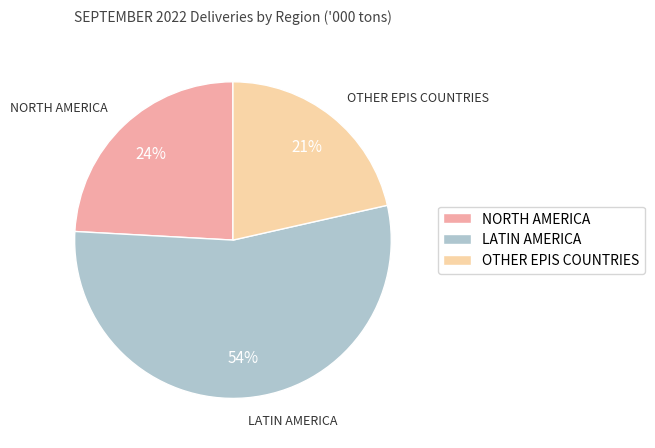

Is there any slice that represents more than half of the pie?

Yes